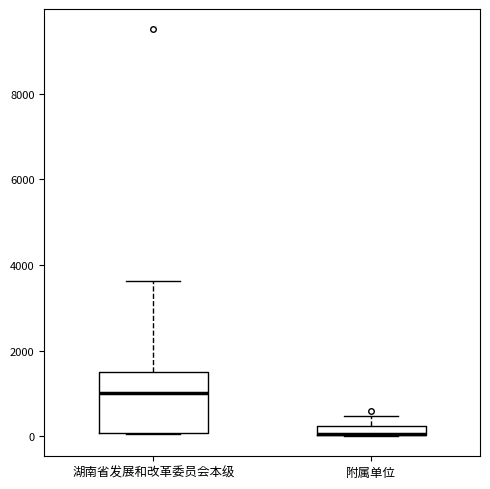

Comparing the boxes themselves (not the whiskers), which one is the tallest?

湖南省发展和改革委员会本级